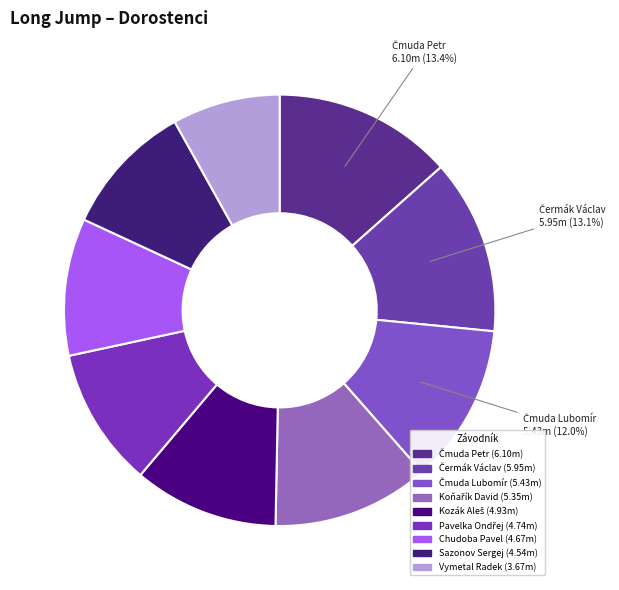

How many slices are in this pie chart?

9